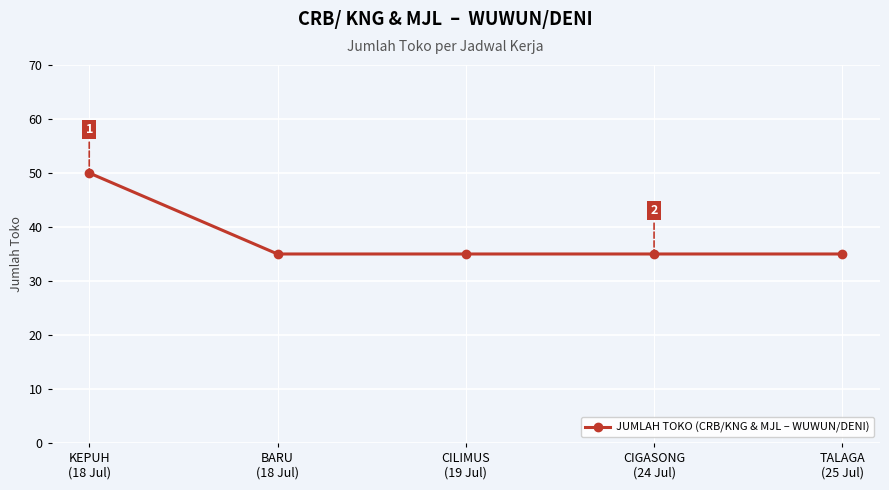

What is the average value?

38